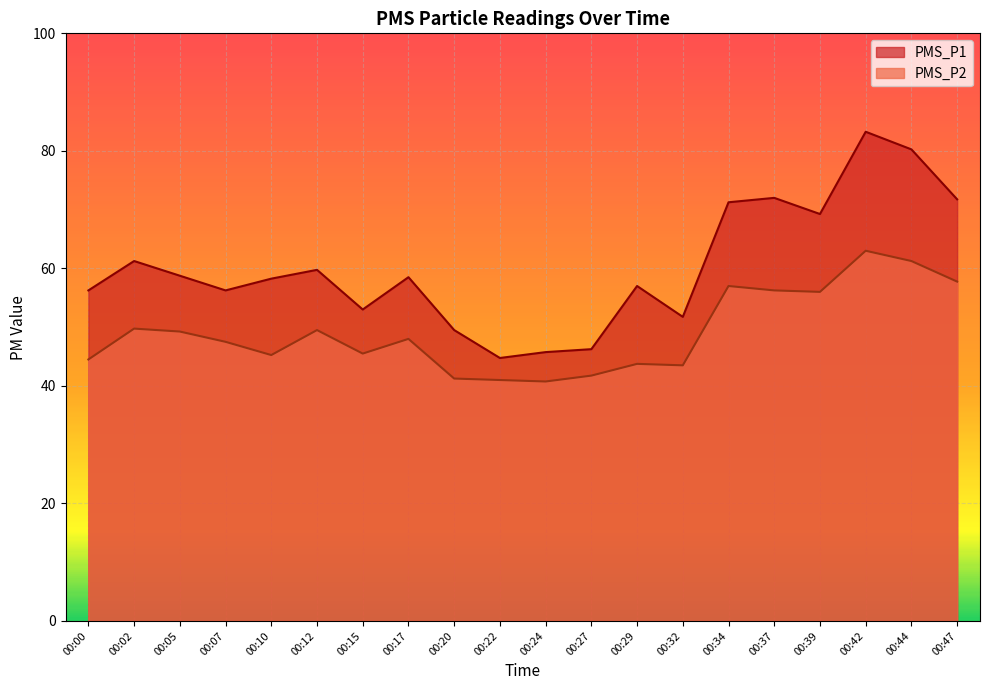

What is the smallest value displayed?

40.8